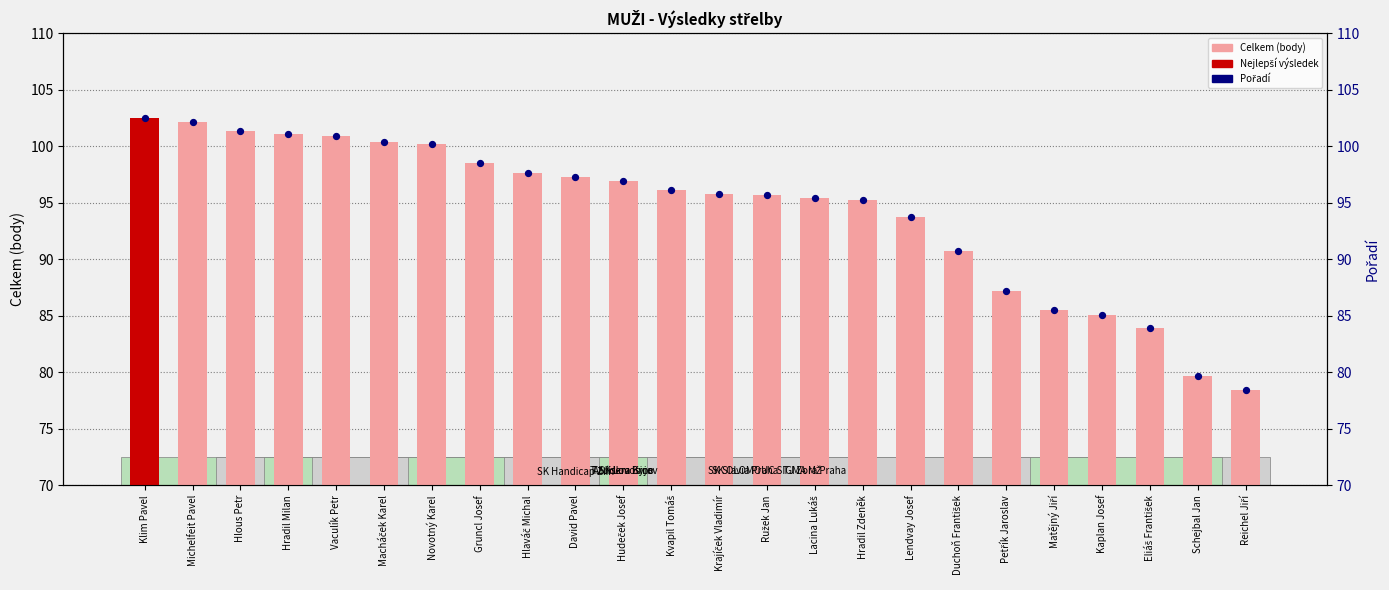

Which series contains the highest Y value?

Celkem (body)